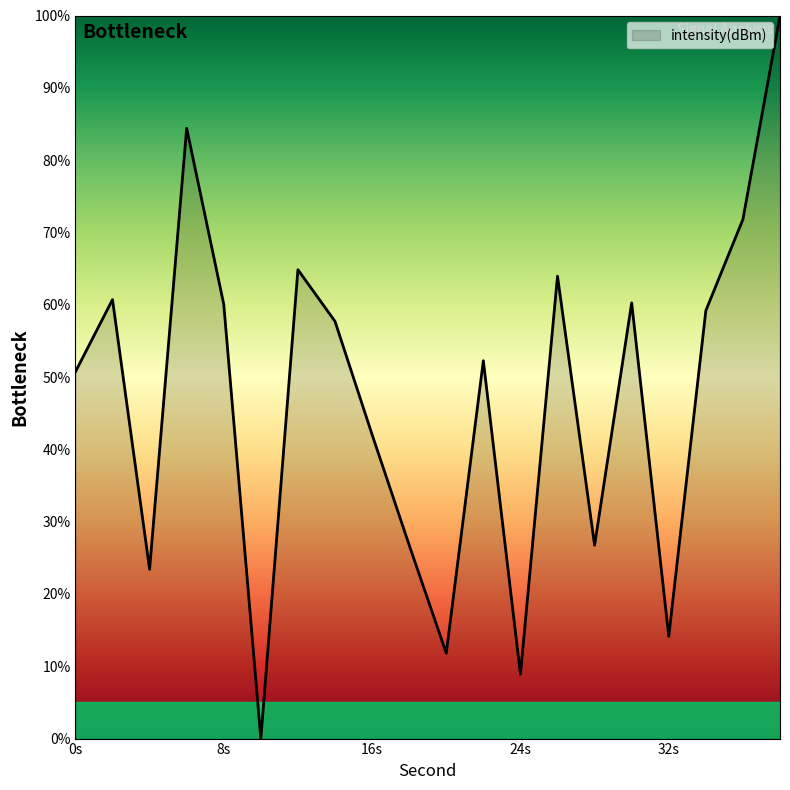

What is the maximum value shown in the chart?

100.0